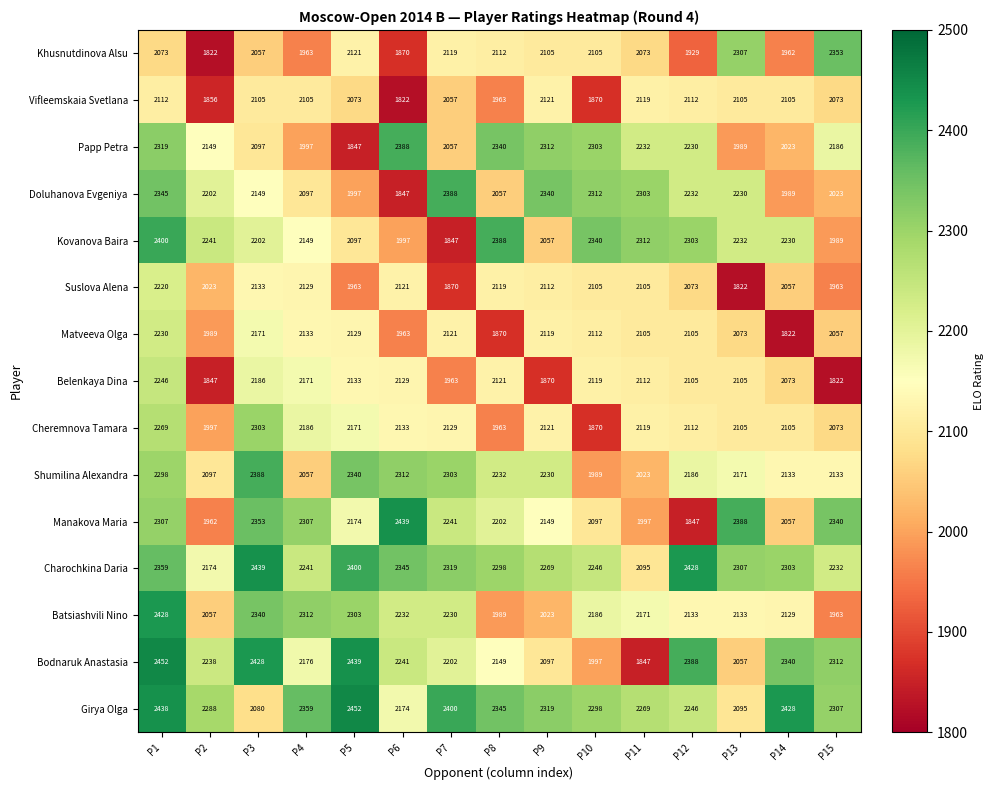

What value does the Shumilina Alexandra series have at P10, to the nearest 10?

1990